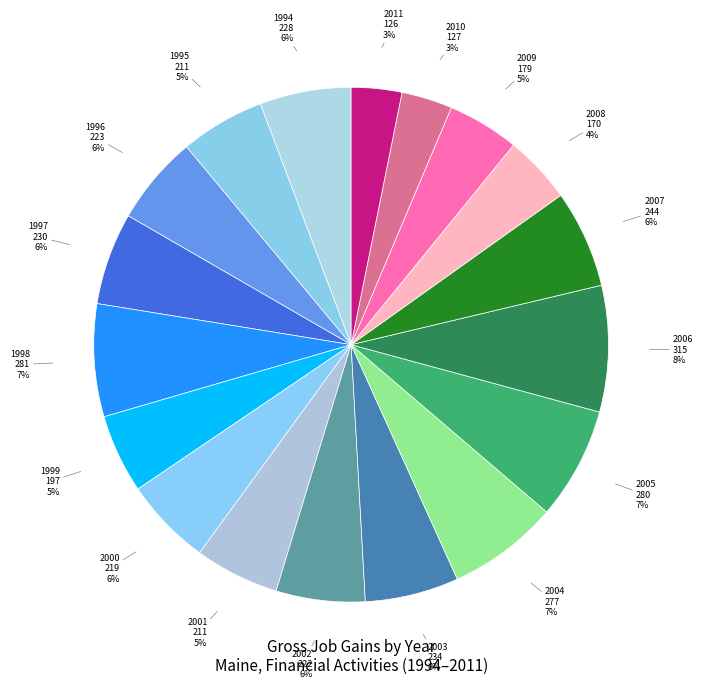

Is 2006 the majority of the pie?

No